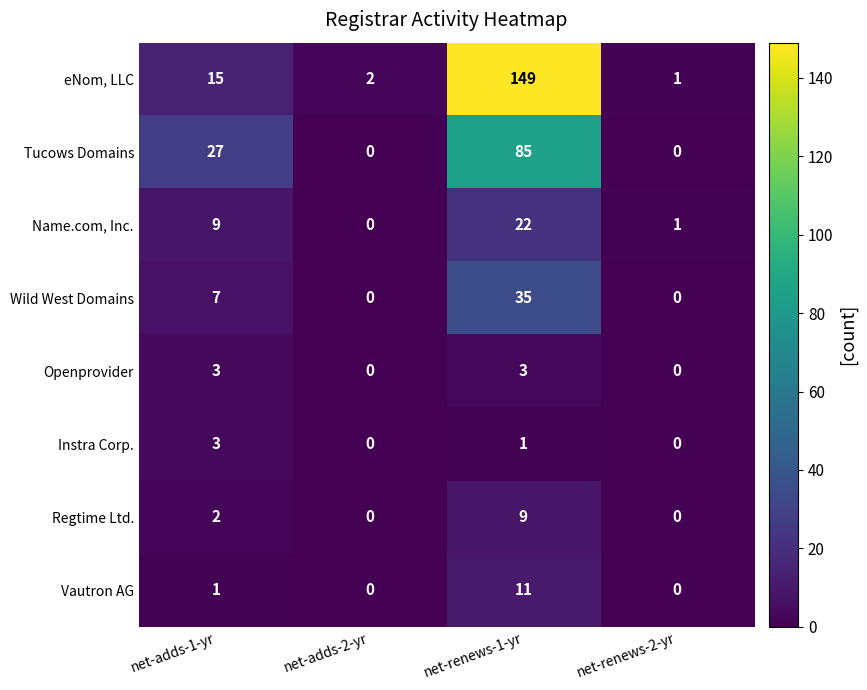

True or false: Tucows Domains has a value of 27 at net-adds-1-yr.

True